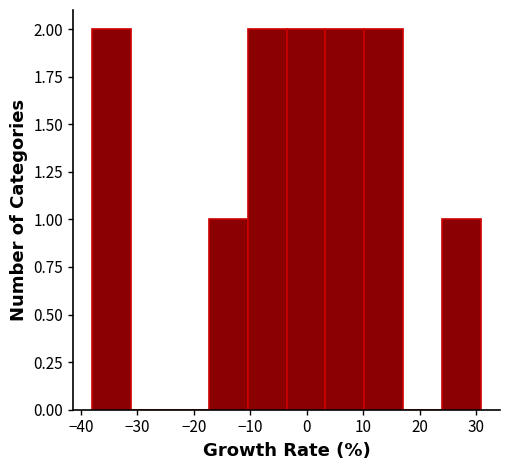

How tall is the bar that spans 24 to 31 on the x-axis? Neither the bar edges nor the heights are printed on the chart, so give them approximately, as read against the axes.

1